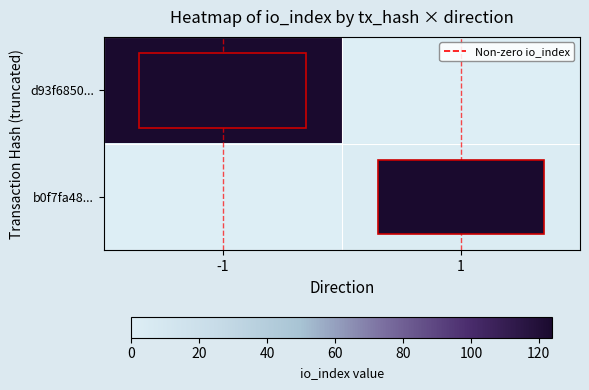

Which has a higher value, 1 or -1?

-1